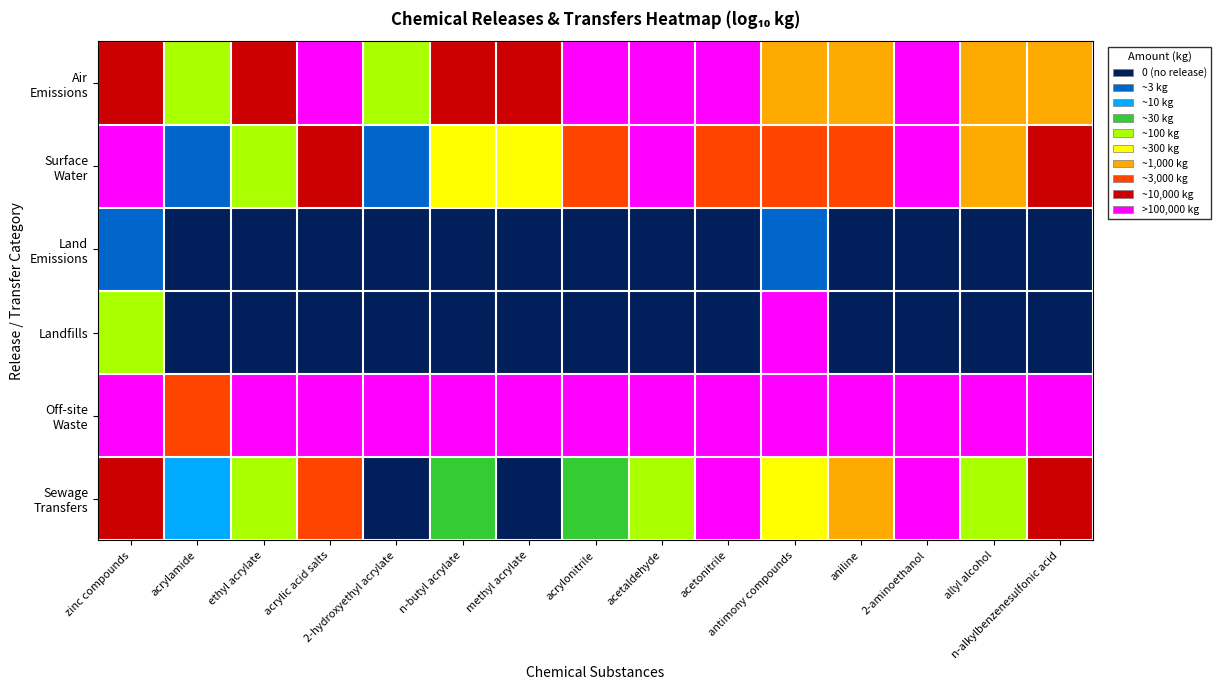

What is the spread (max minus min) of values at acetaldehyde?

4.9